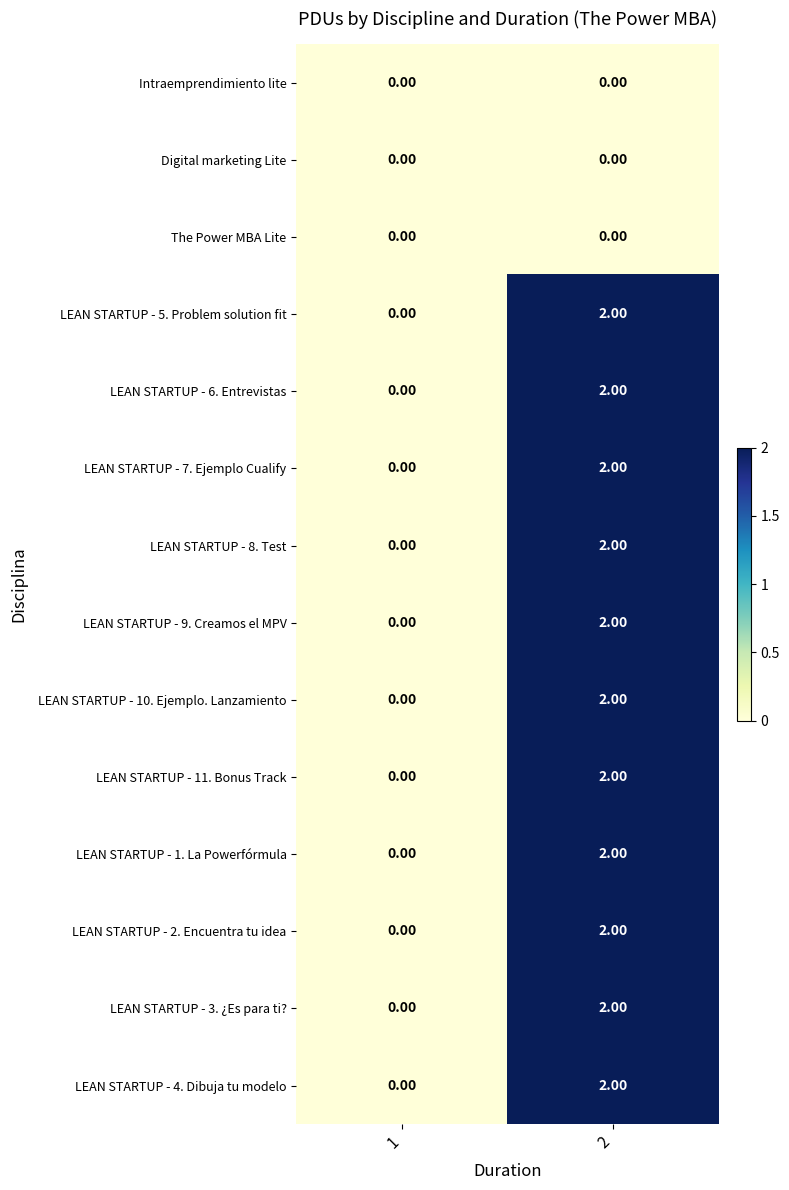

Rank the categories by LEAN STARTUP - 10. Ejemplo. Lanzamiento value from highest to lowest.

2, 1